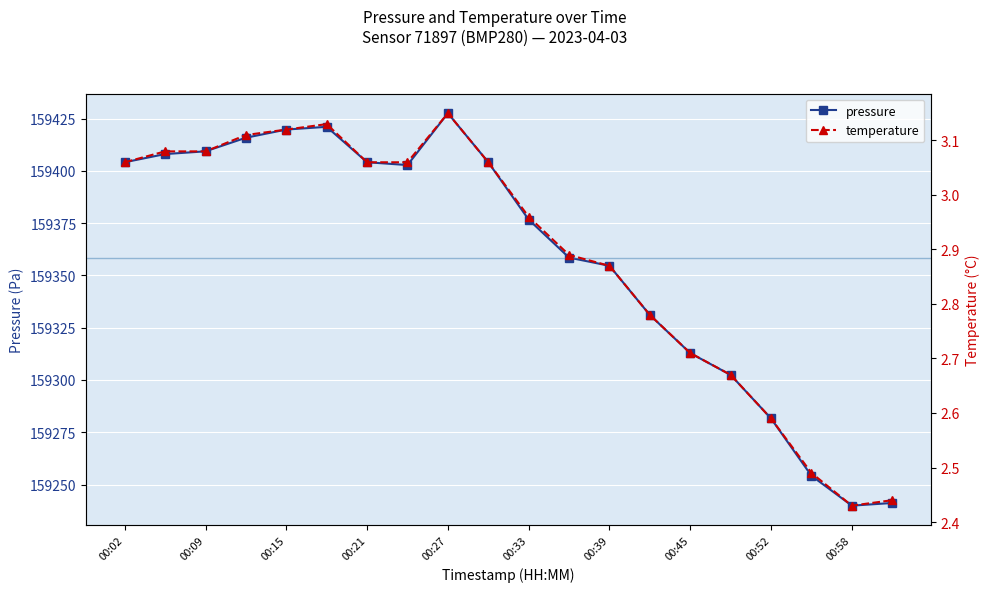

True or false: pressure and temperature intersect in this chart.

False